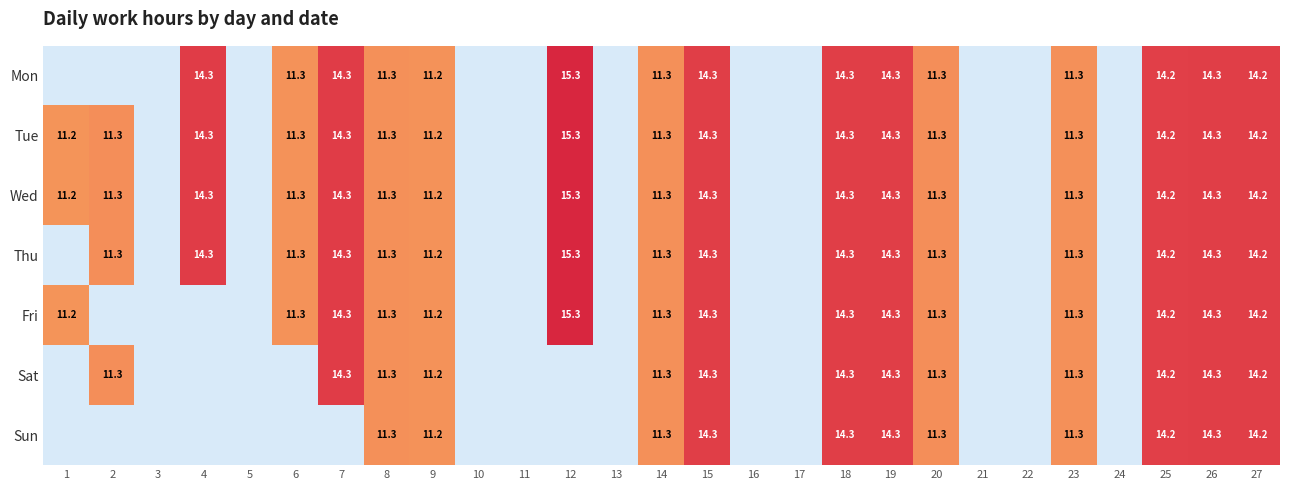

The value of Wed at 9 is 16.0. True or false?

False